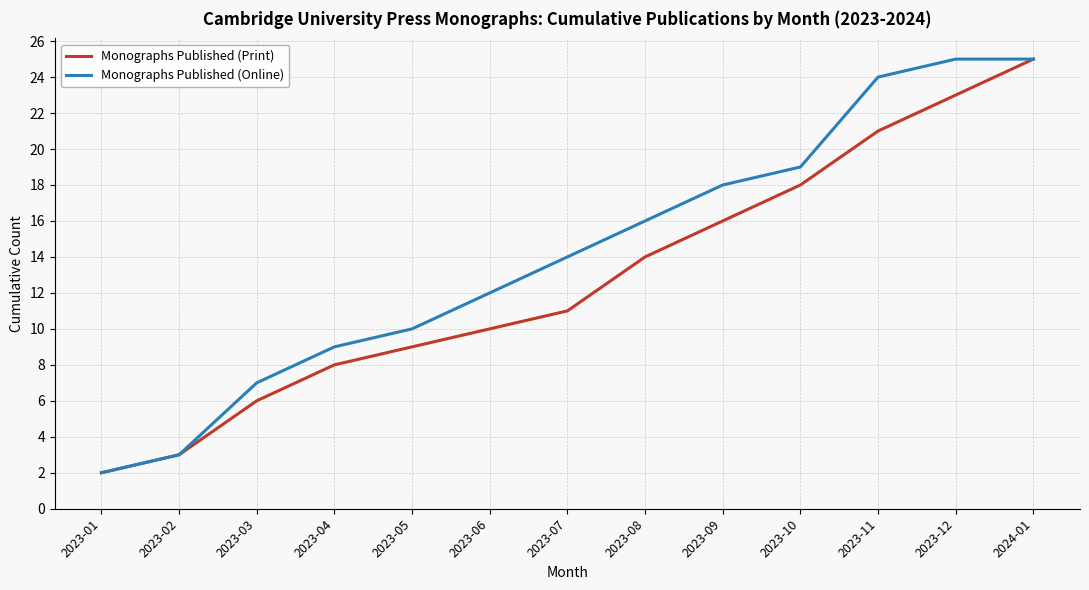

What position from the right is 2023-11?

3